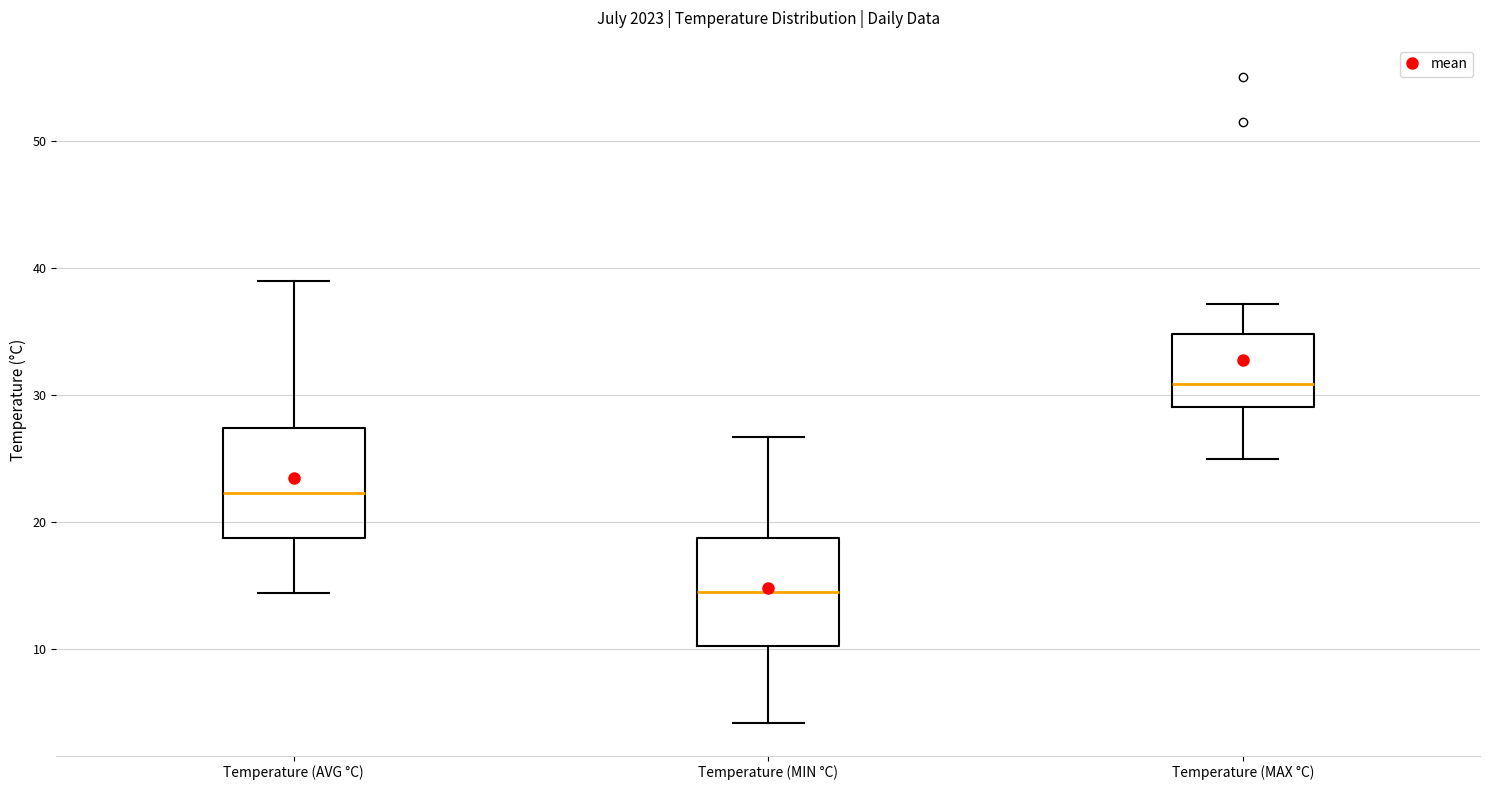

Where does the upper whisker of the box for Temperature (MAX °C) end on the y-axis? The values are not printed on the chart, so give them approximately, as read against the axis.

37